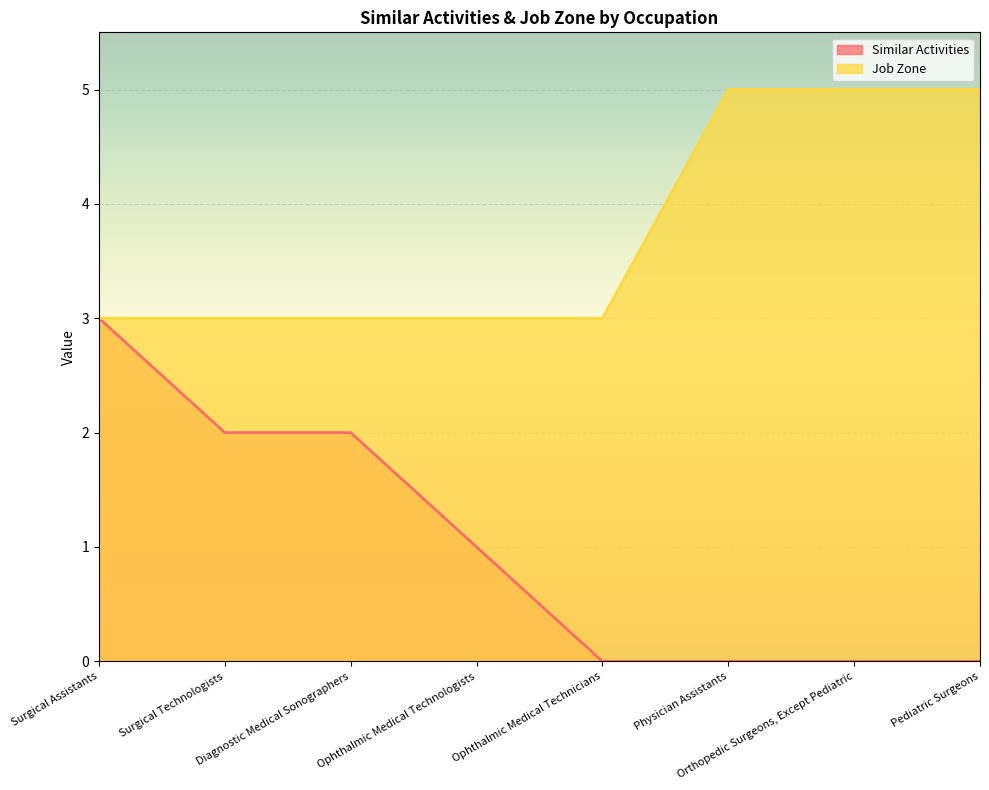

How many positive values does the Similar Activities series have?

4